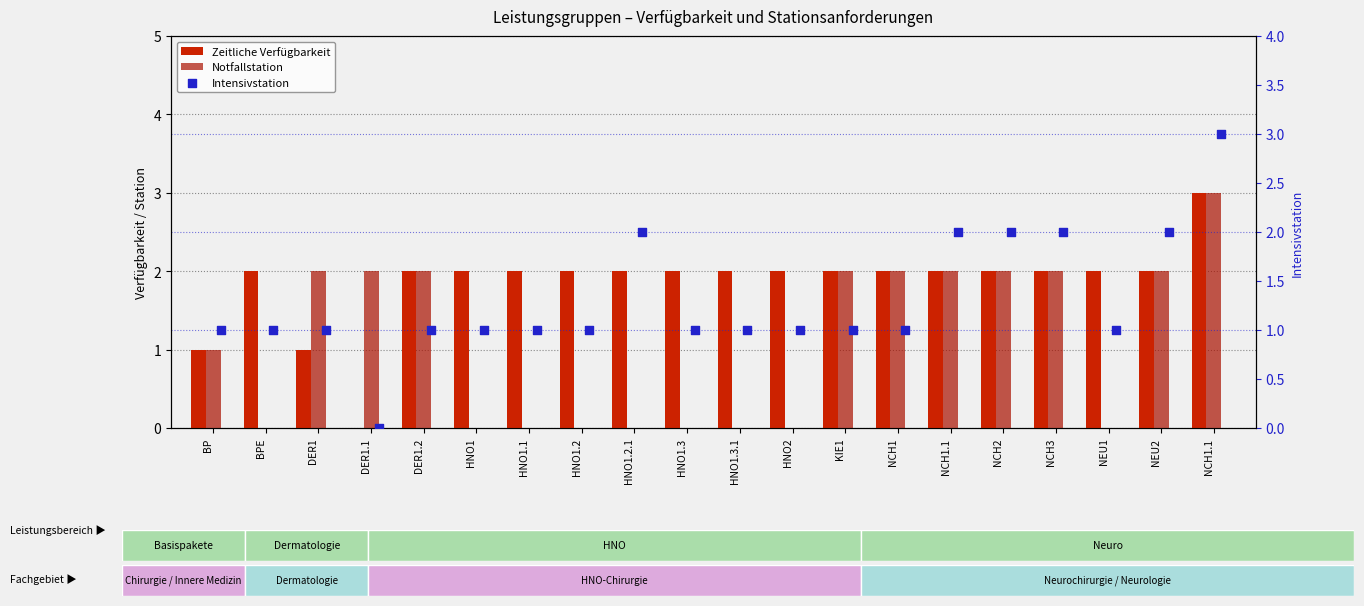

Which series reaches the maximum Y coordinate?

Zeitliche Verfügbarkeit